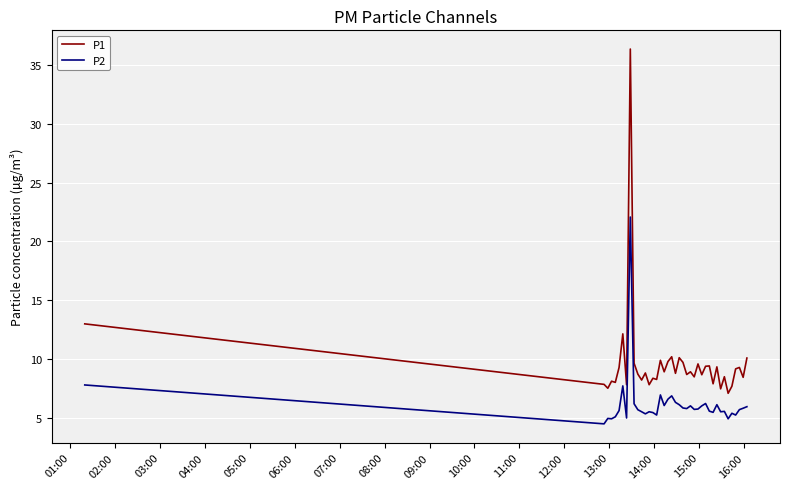

Does the chart display data point markers on the line(s)?

No